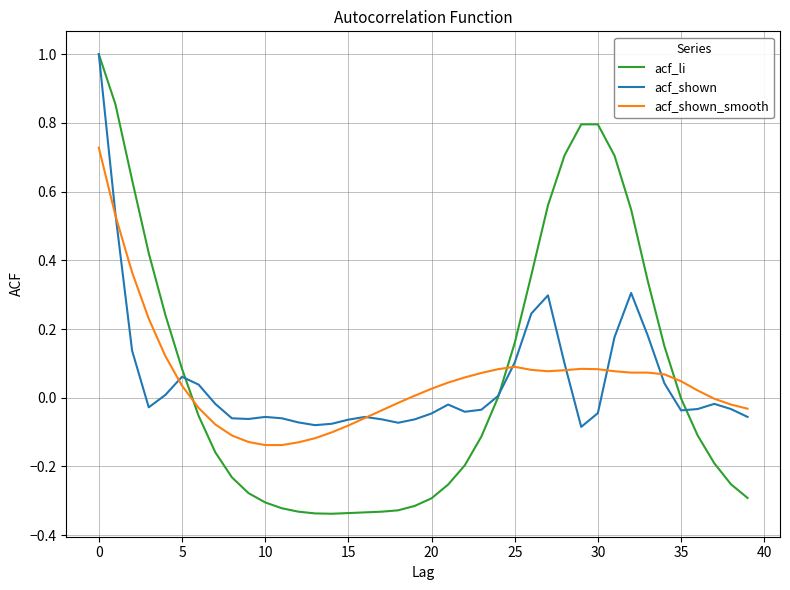

What is the maximum value shown in the chart?

1.0